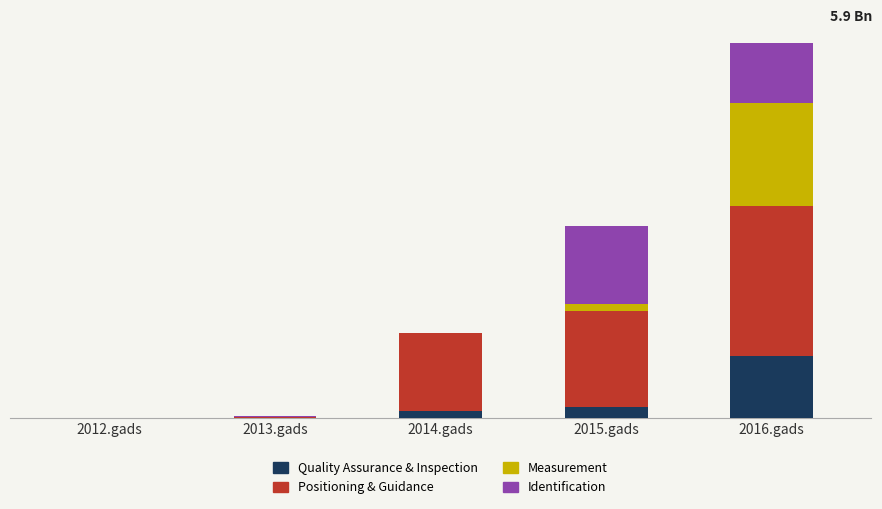

The Quality Assurance & Inspection series shows 2487 at 2013.gads. True or false?

False